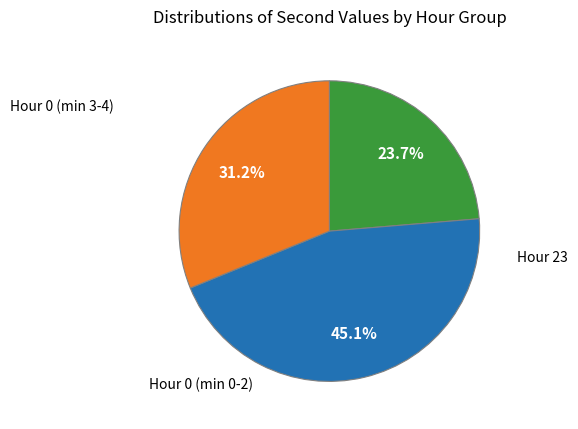

How many slices are in this pie chart?

3